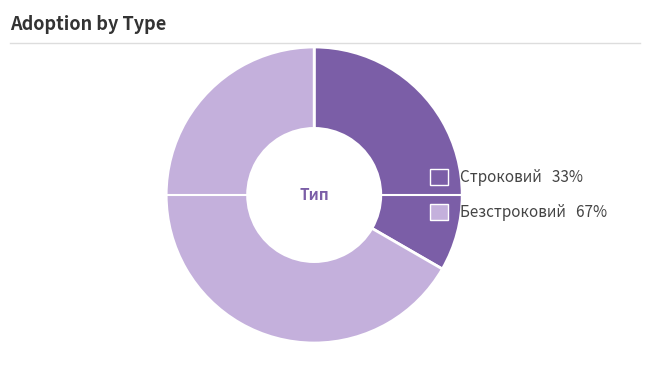

Rank the categories by value from highest to lowest.

Безстроковий, Строковий